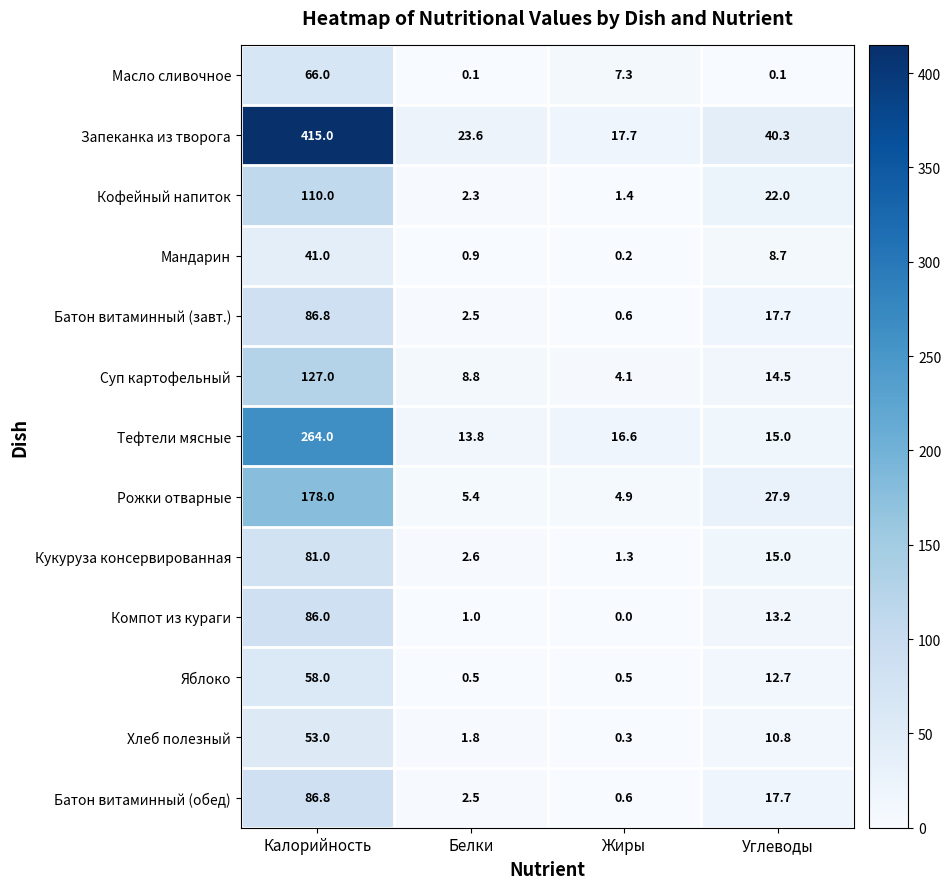

Where is Масло сливочное nearest to the value 33?

Жиры